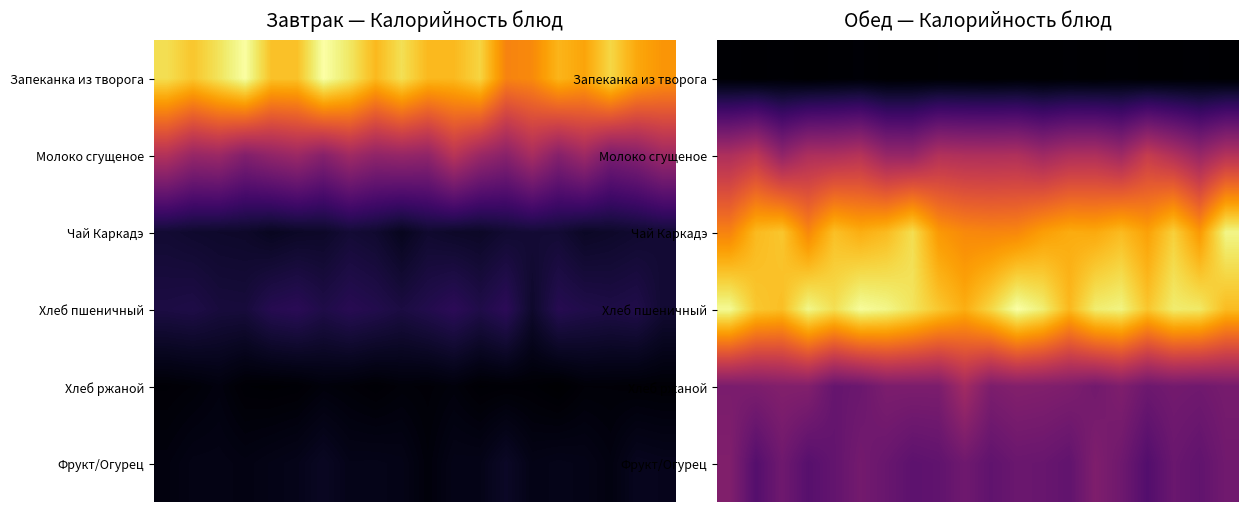

What is the total value across all series at 2?

649.1